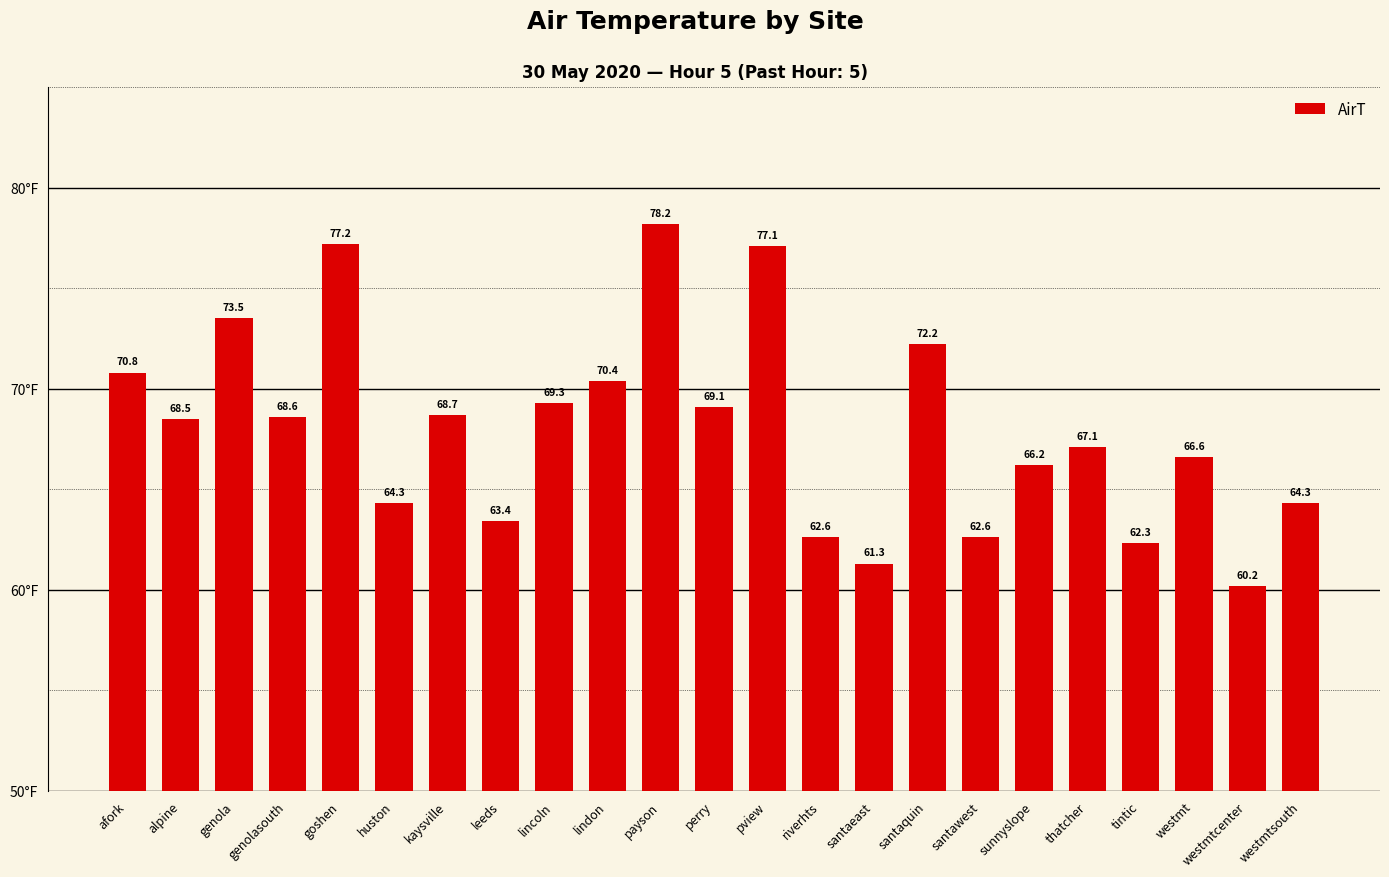

Is it true that the value at kaysville is 68.7?

True